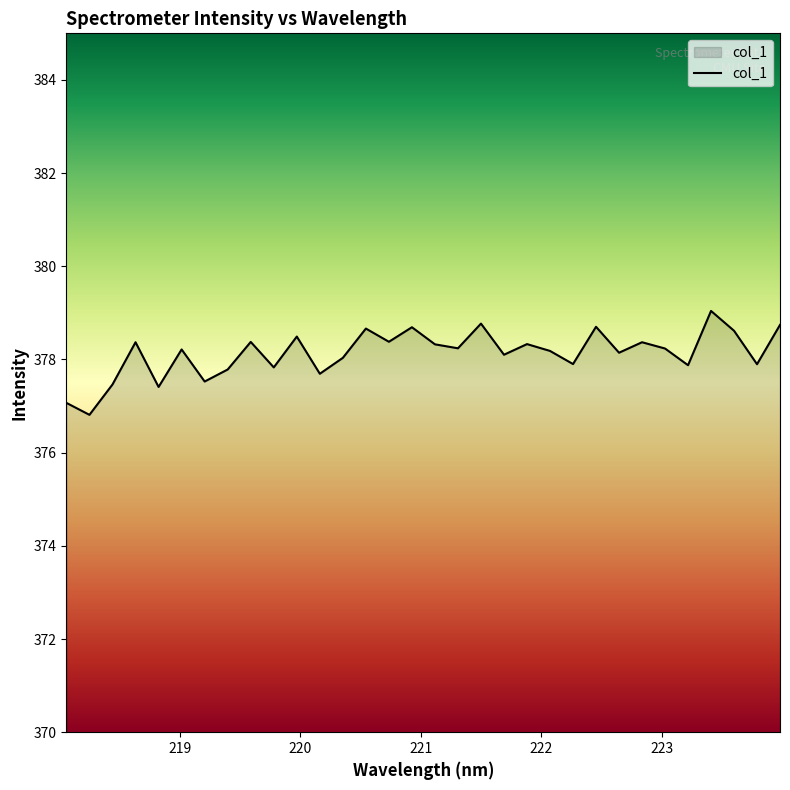

What is the difference between the maximum and minimum values?

2.2